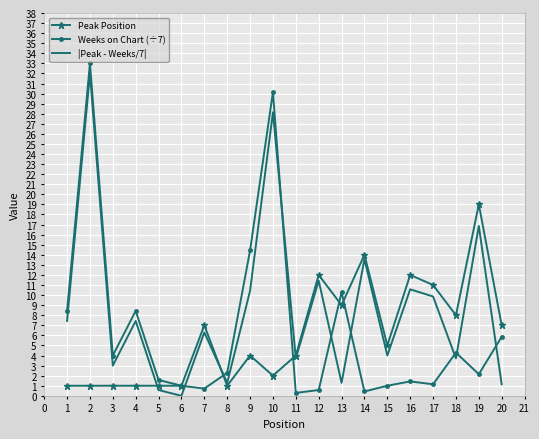

The Weeks on Chart (÷7) series shows 1.0 at 6. True or false?

True